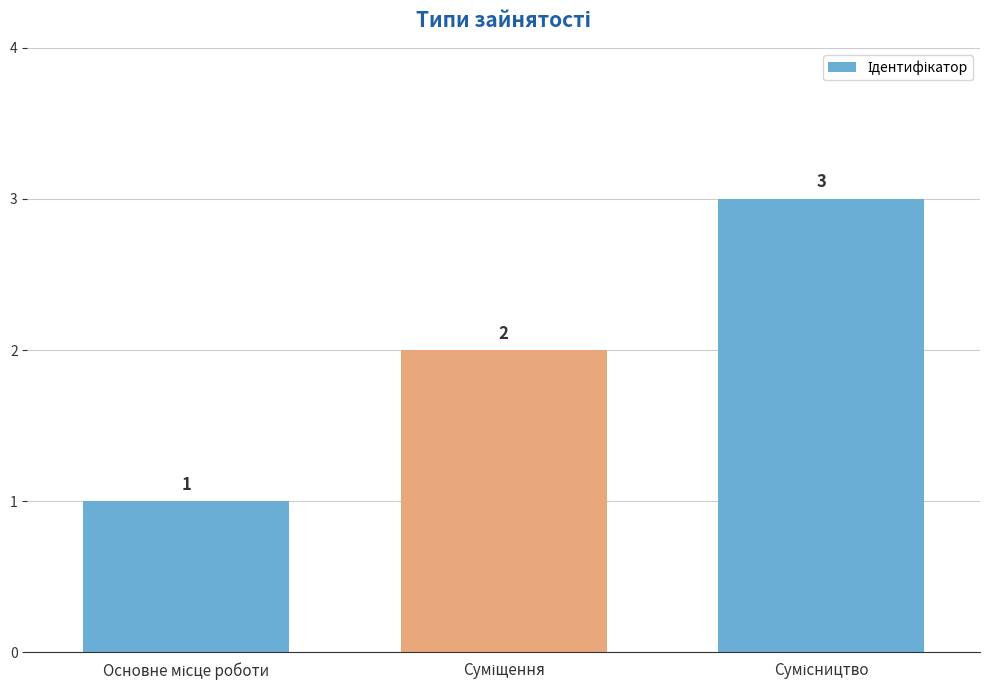

Reading left to right, list all the values displayed in this chart.

1	2	3